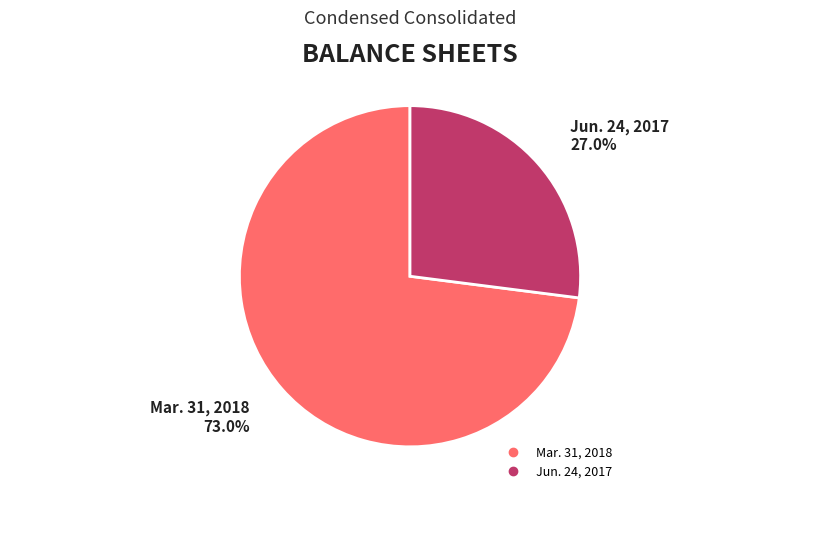

Is there any slice that represents more than half of the pie?

Yes